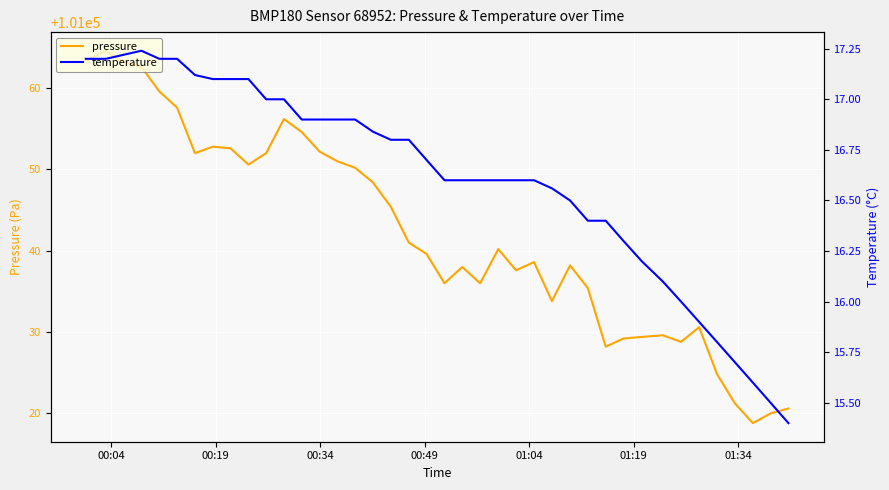

True or false: temperature and pressure intersect in this chart.

False